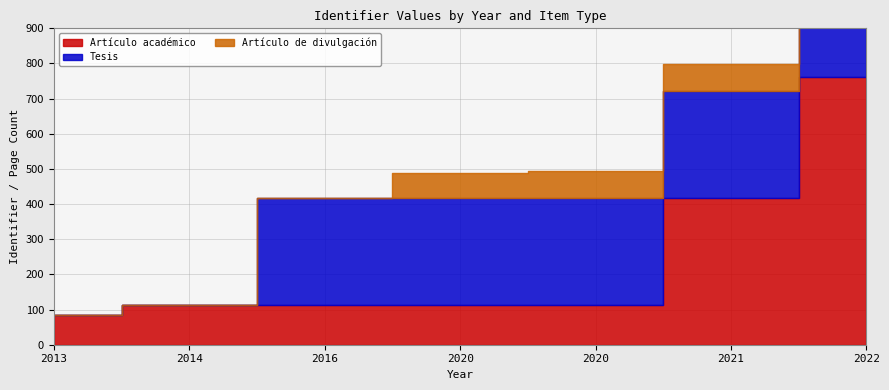

True or false: the data has more than 1 interior local peaks.

False